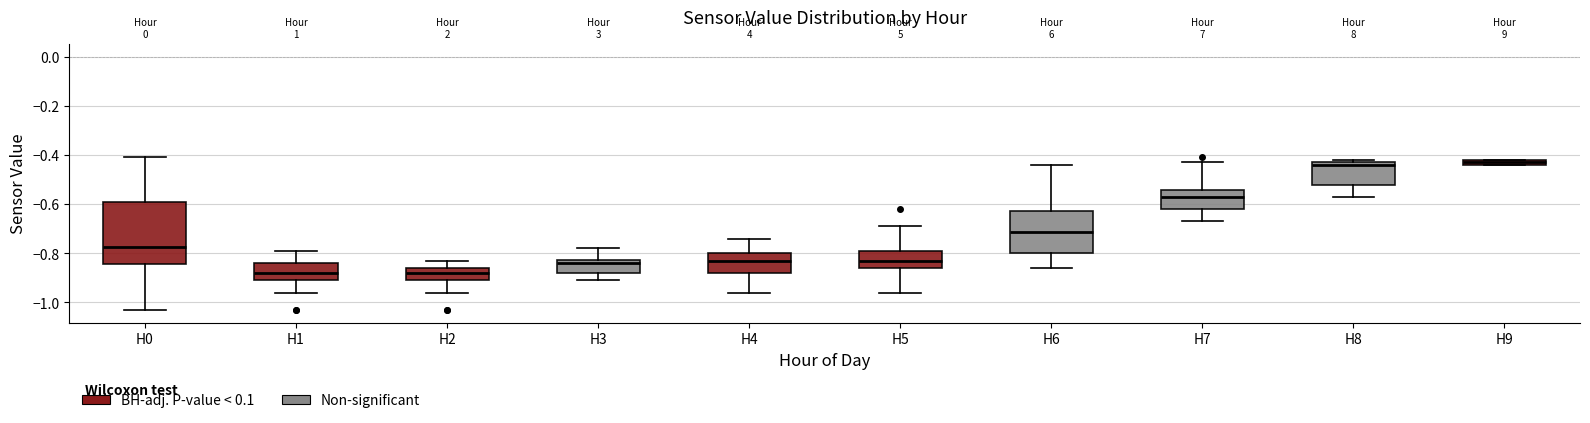

Where is the lower edge of the box for H7 on the y-axis? The values are not printed on the chart, so give them approximately, as read against the axis.

-0.62